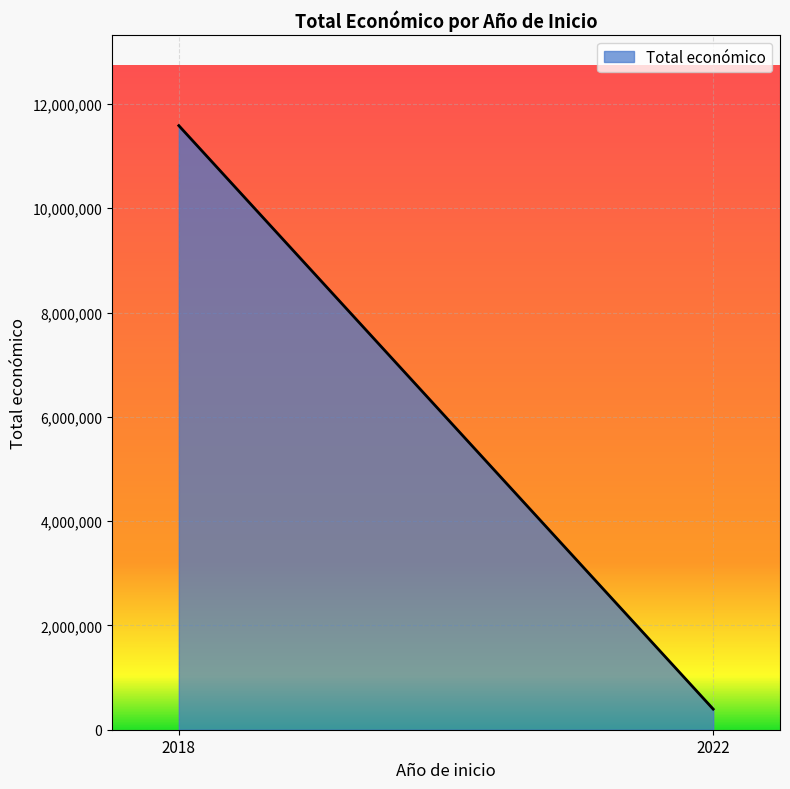

How many distinct data groups are displayed?

1